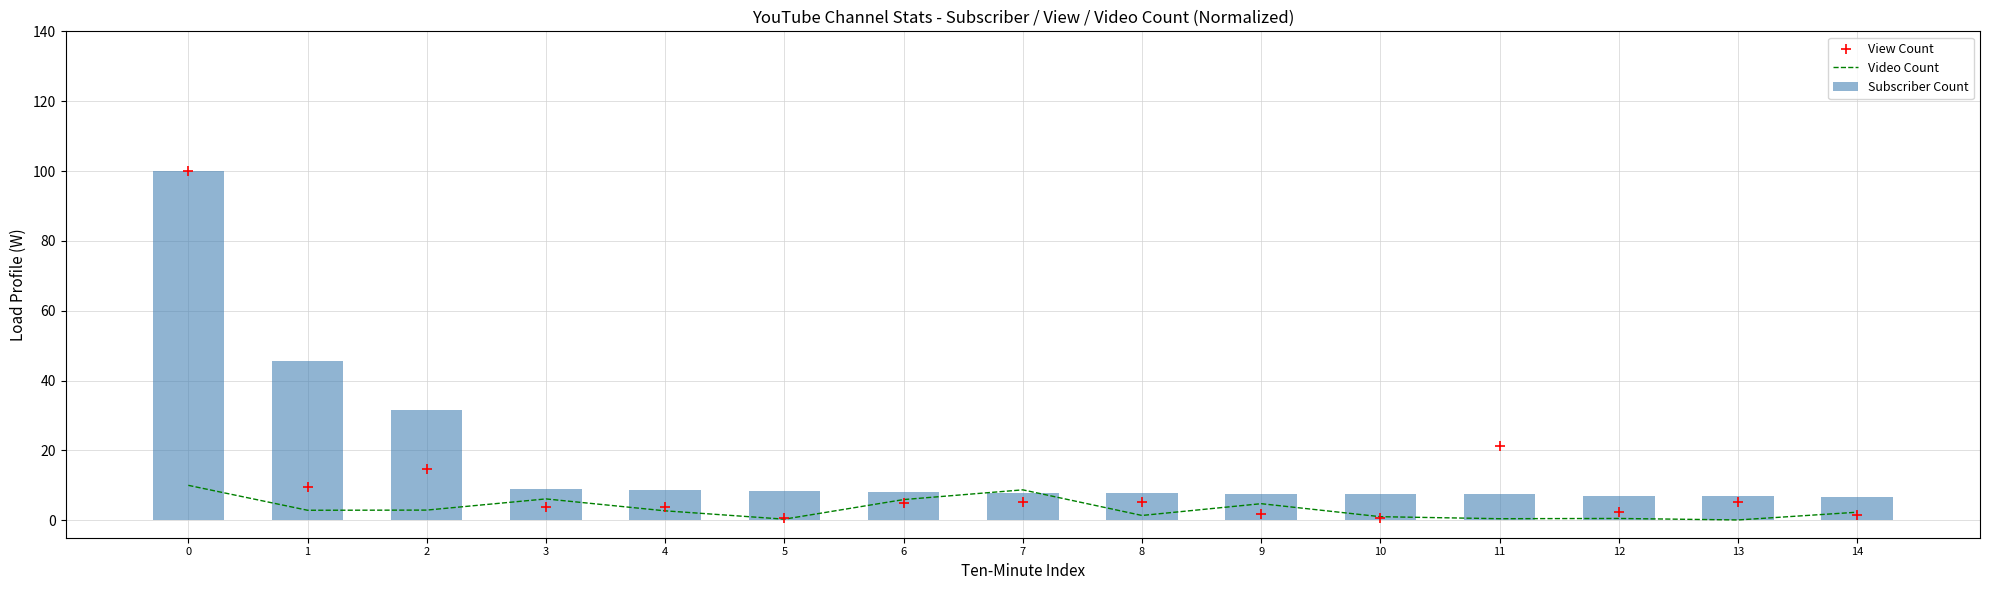

Which series has the largest Y range (max minus min)?

View Count